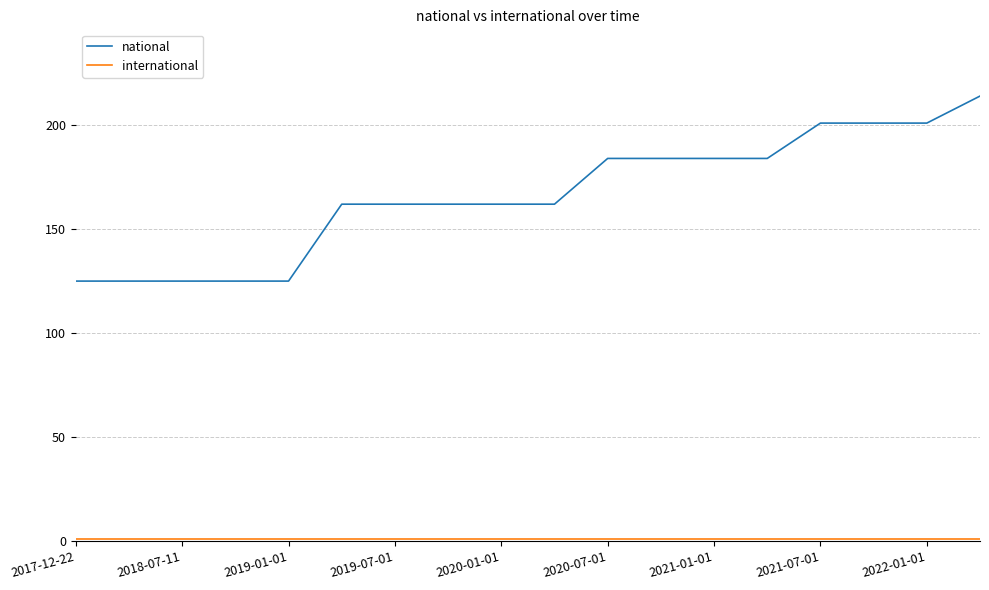

What is the greatest value displayed?

214